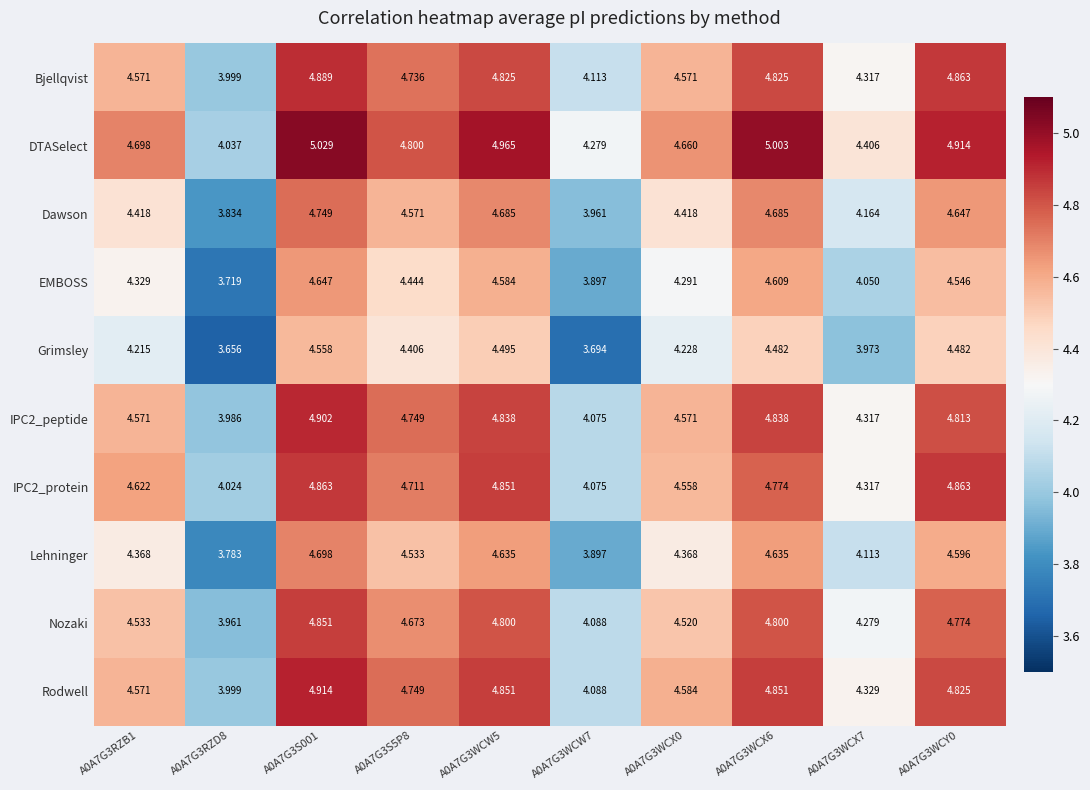

Which series has the largest range (max minus min)?

DTASelect